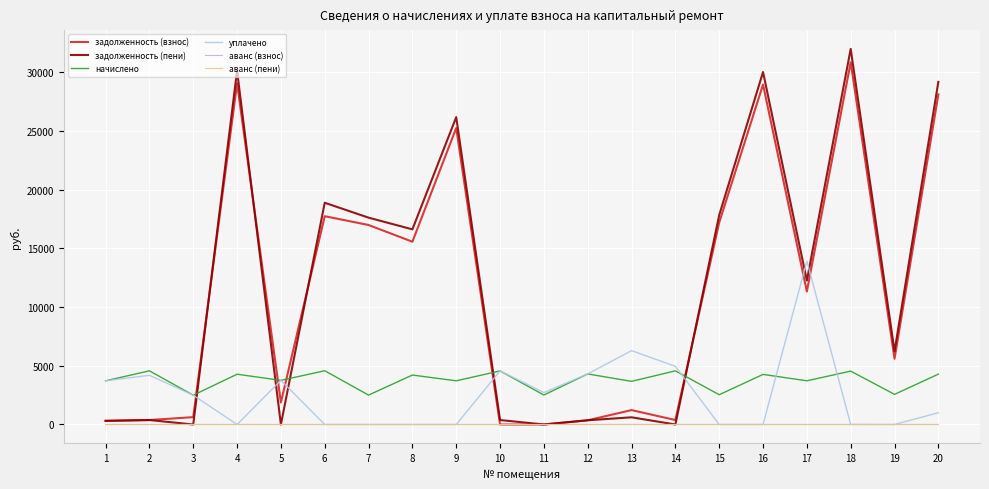

Reading right to left, transcribe all the data shown in this chart.

задолженность (взнос): 20=28115.9	19=5596.6	18=30857.8	17=11329.2	16=28957.1	15=17205.0	14=380.8	13=1225.0	12=357.8	11=0.0	10=0.0	9=25251.5	8=15568.4	7=16993.2	6=17742.3	5=1877.2	4=29062.9	3=626.4	2=380.4	1=309.8
задолженность (пени): 20=29188.4	19=6238.2	18=31994.7	17=12259.3	16=30023.8	15=17838.7	14=0.0	13=612.3	12=358.2	11=0.1	10=379.7	9=26181.6	8=16621.4	7=17619.1	6=18887.0	5=0.0	4=30133.4	3=0.0	2=380.1	1=310.0
начислено: 20=4290.0	19=2566.2	18=4547.4	17=3720.6	16=4266.6	15=2535.0	14=4570.8	13=3673.8	12=4305.6	11=2511.6	10=4563.0	9=3720.6	8=4212.0	7=2503.8	6=4578.6	5=3759.6	4=4282.2	3=2496.0	2=4570.8	1=3720.6
уплачено: 20=1000.0	19=0.0	18=5.0	17=13922.3	16=0.0	15=0.0	14=4952.2	13=6291.2	12=4306.0	11=2720.2	10=4564.0	9=0.0	8=0.0	7=0.0	6=0.0	5=3760.3	4=0.0	3=2496.7	2=4190.4	1=3720.0
аванс (взнос): 20=0.0	19=0.0	18=0.0	17=0.0	16=0.0	15=0.0	14=0.0	13=0.0	12=0.0	11=0.0	10=0.1	9=0.0	8=0.0	7=0.0	6=0.0	5=0.0	4=0.0	3=0.0	2=0.0	1=0.0
аванс (пени): 20=0.0	19=0.0	18=0.0	17=0.0	16=0.0	15=0.0	14=0.5	13=0.0	12=0.0	11=0.0	10=0.0	9=0.0	8=0.0	7=0.0	6=0.0	5=0.8	4=0.0	3=0.2	2=0.0	1=0.0